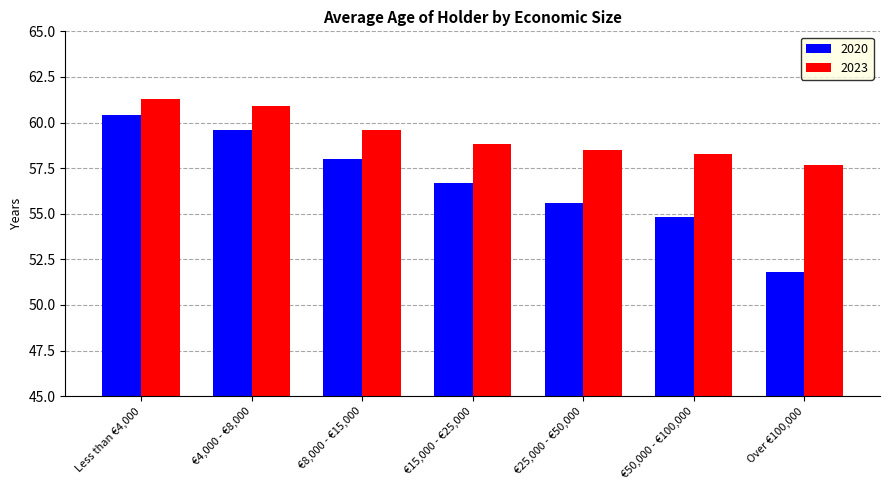

How many bars are there in total?

14